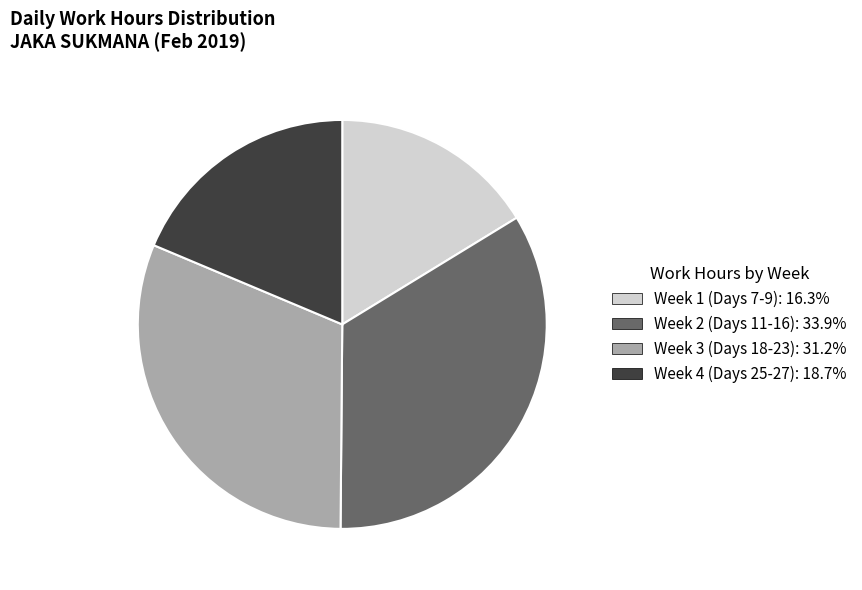

Is there any slice that represents more than half of the pie?

No